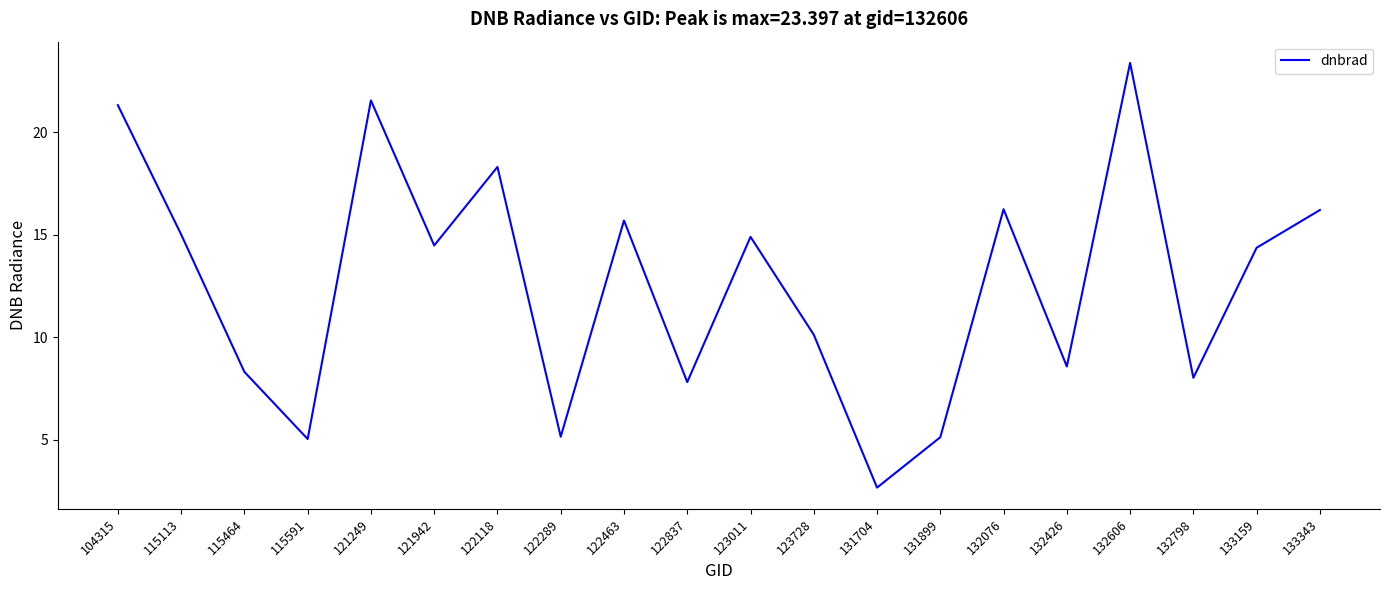

What value does the data have at 121942?

14.5